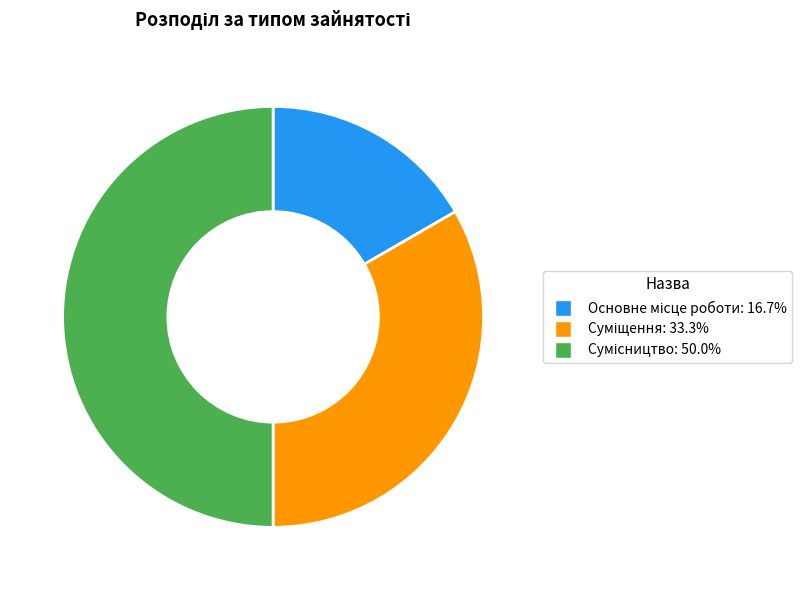

What percentage do Сумісництво and Суміщення together represent?

83.3%